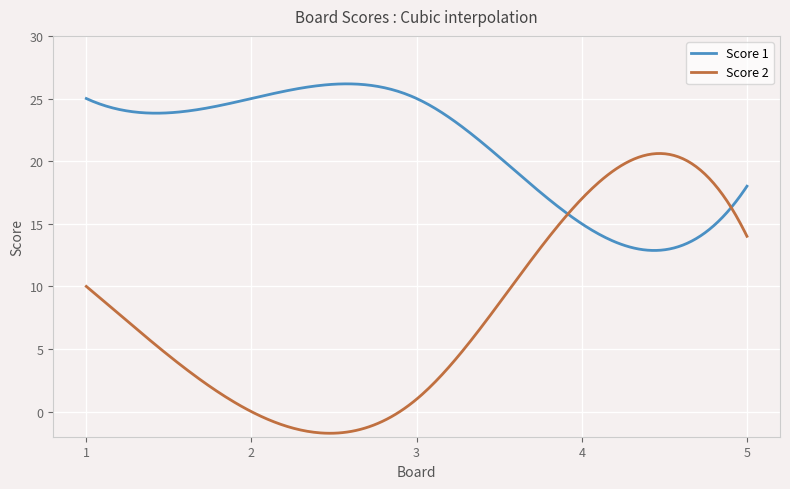

What is the highest value of the Score 1 series?

26.2